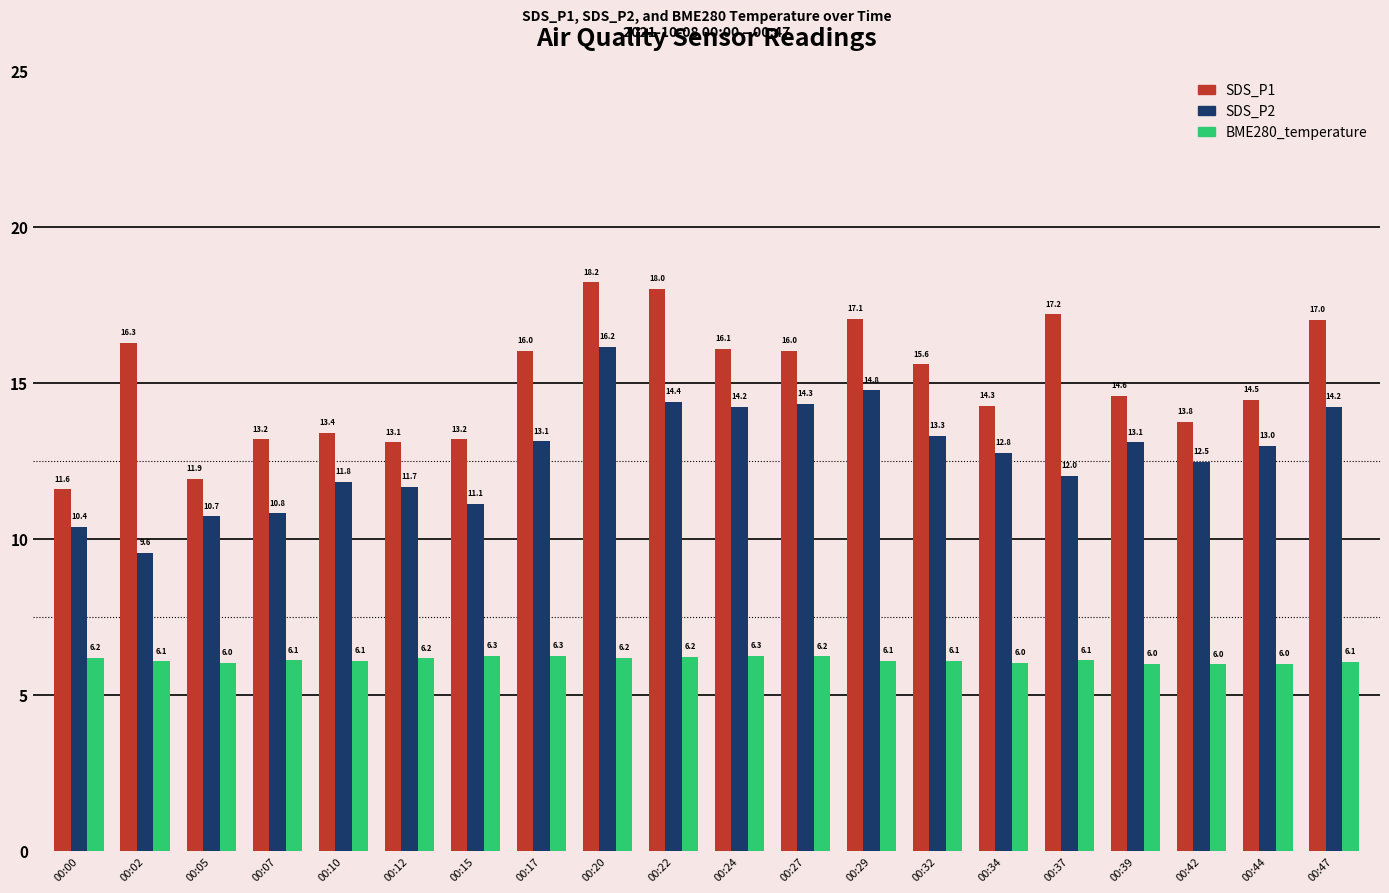

Is it true that SDS_P2 equals 3.7 at 00:32?

False